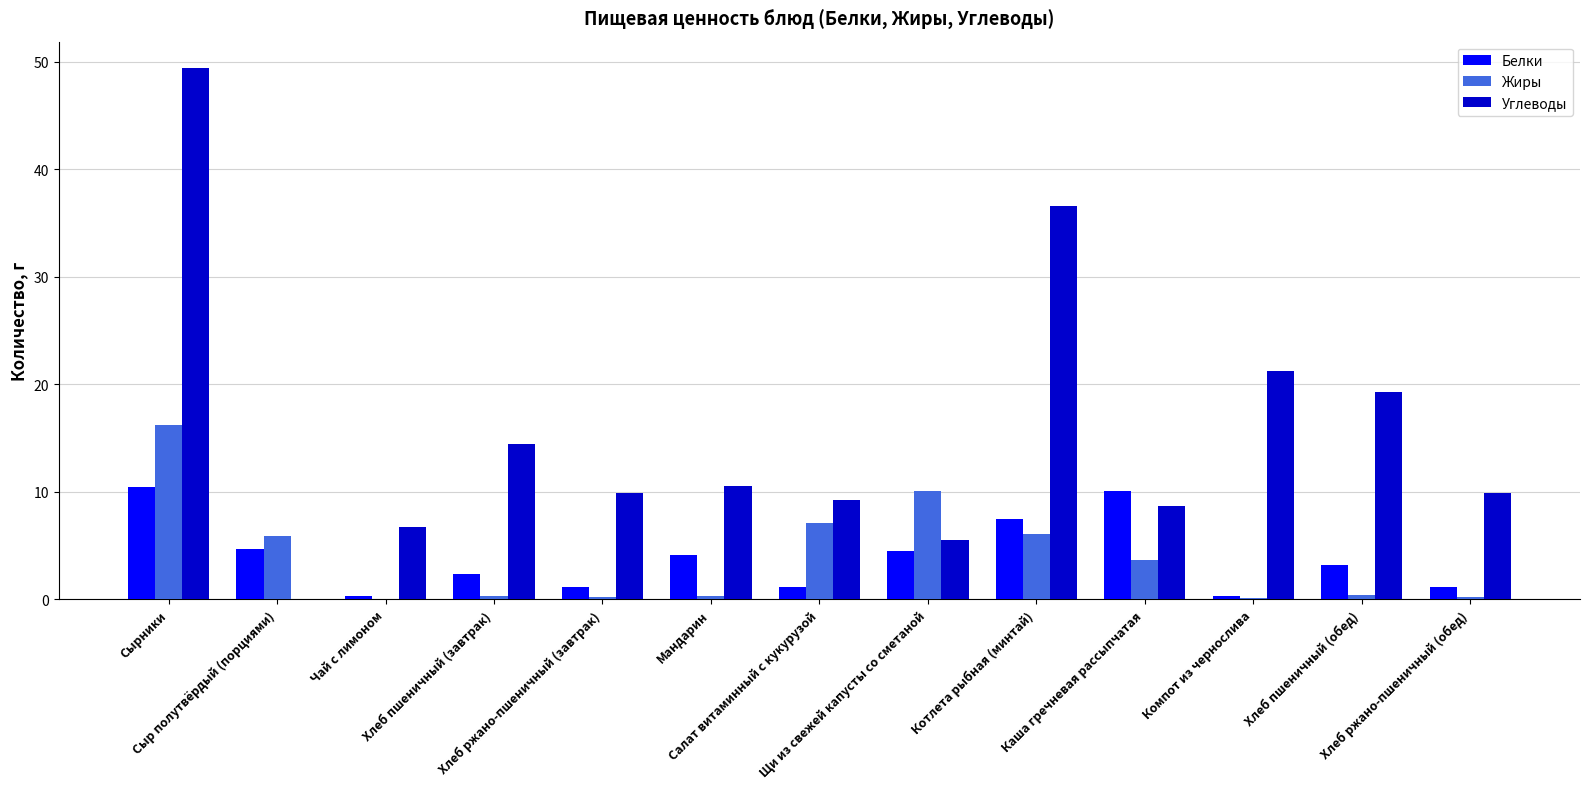

Which series has the largest total across all categories?

Углеводы